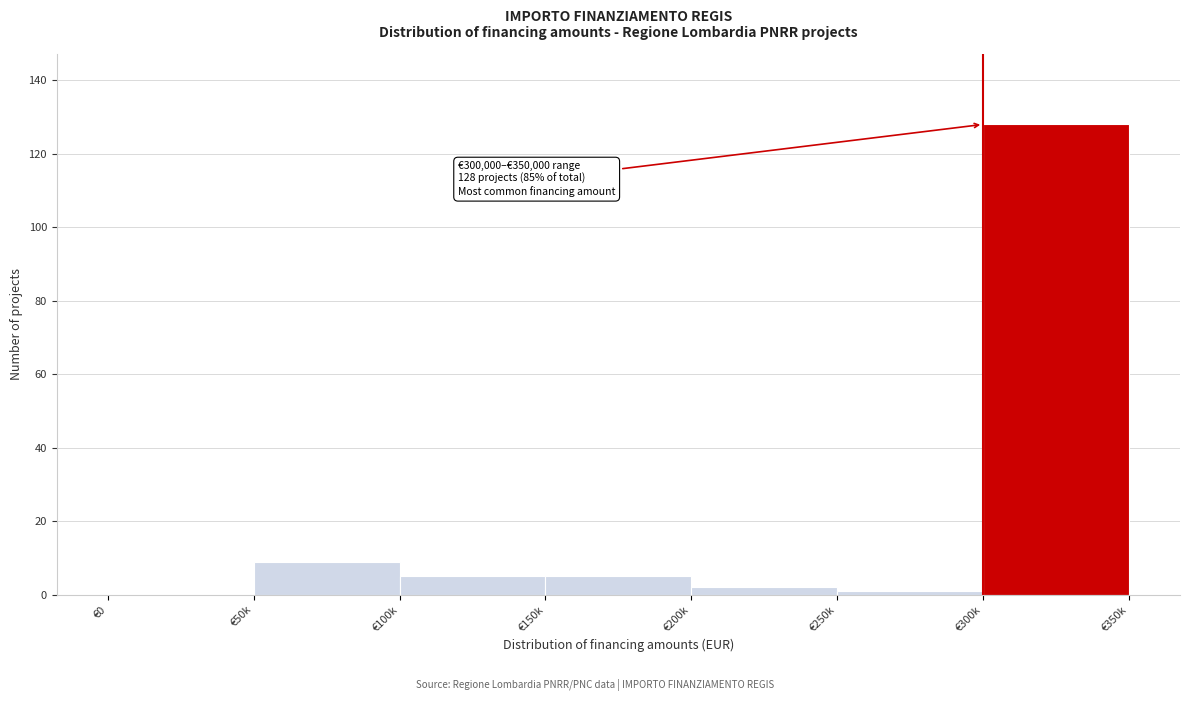

Reading right to left, list all the values displayed in this chart.

€300k=128	€250k=1	€200k=2	€150k=5	€100k=5	€50k=9	€0=0